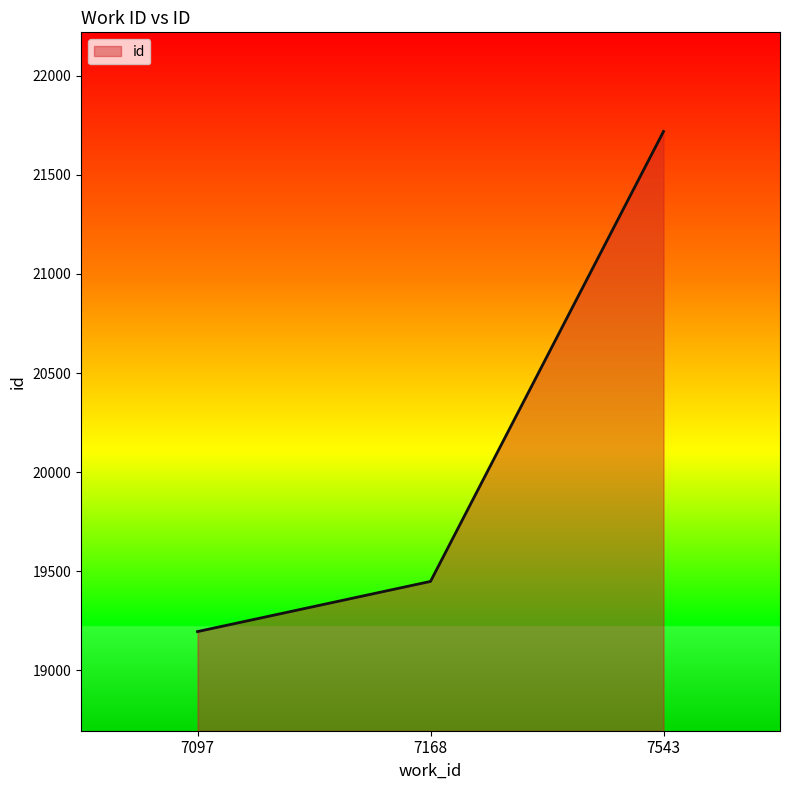

True or false: the data shows 37219 at 7543.

False